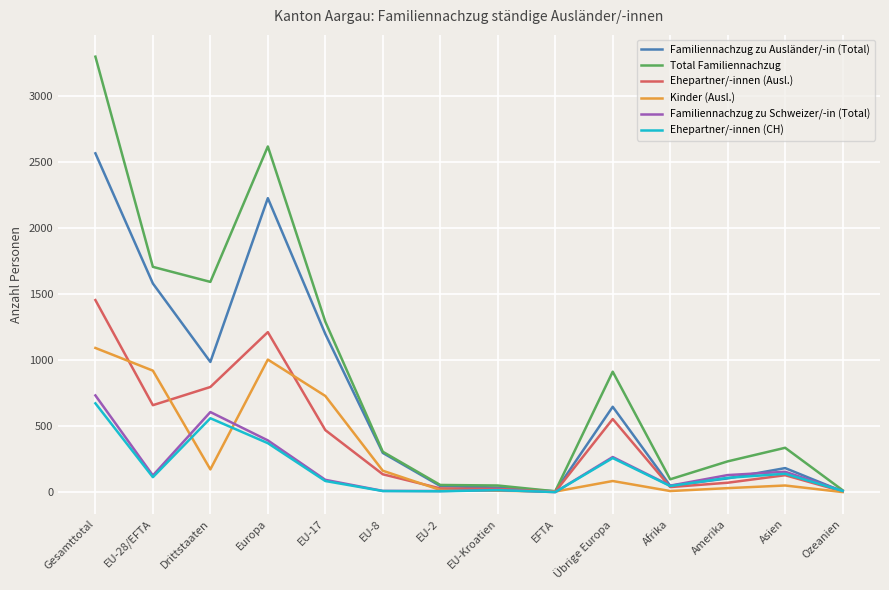

Which category has the highest value in the Kinder (Ausl.) series?

Gesamttotal